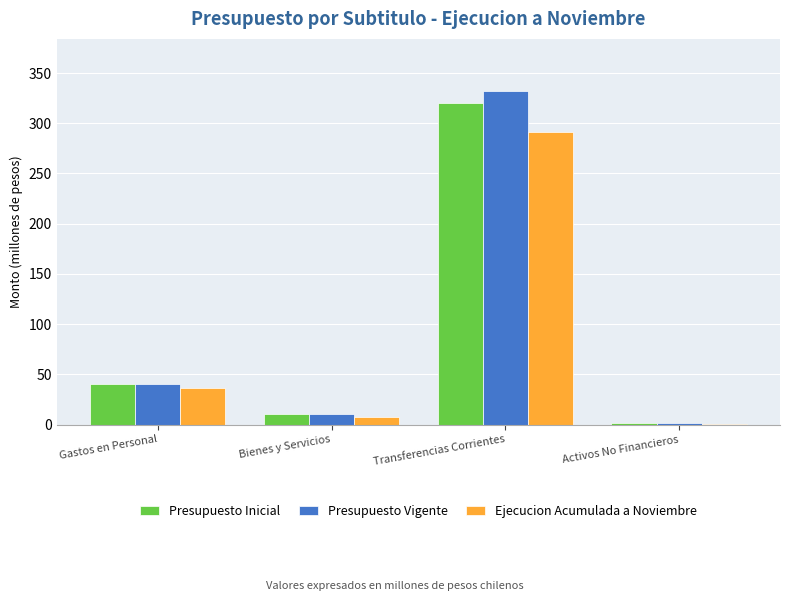

What are all the series names shown in the legend?

Presupuesto Inicial, Presupuesto Vigente, Ejecucion Acumulada a Noviembre